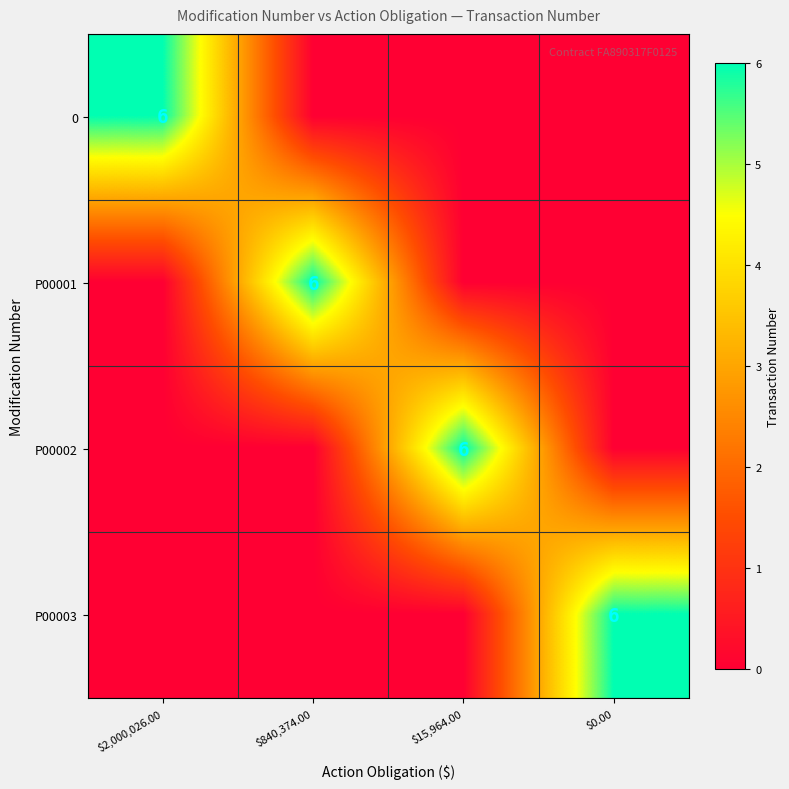

Which category has the lowest value across all series?

$840,374.00